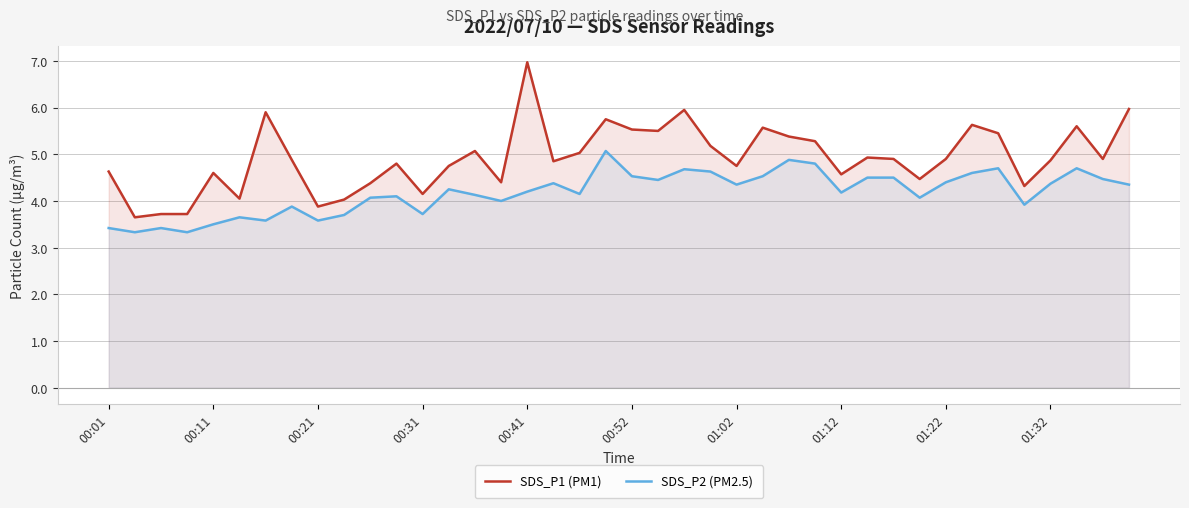

How many values in the SDS_P1 (PM1) series exceed 4?

36